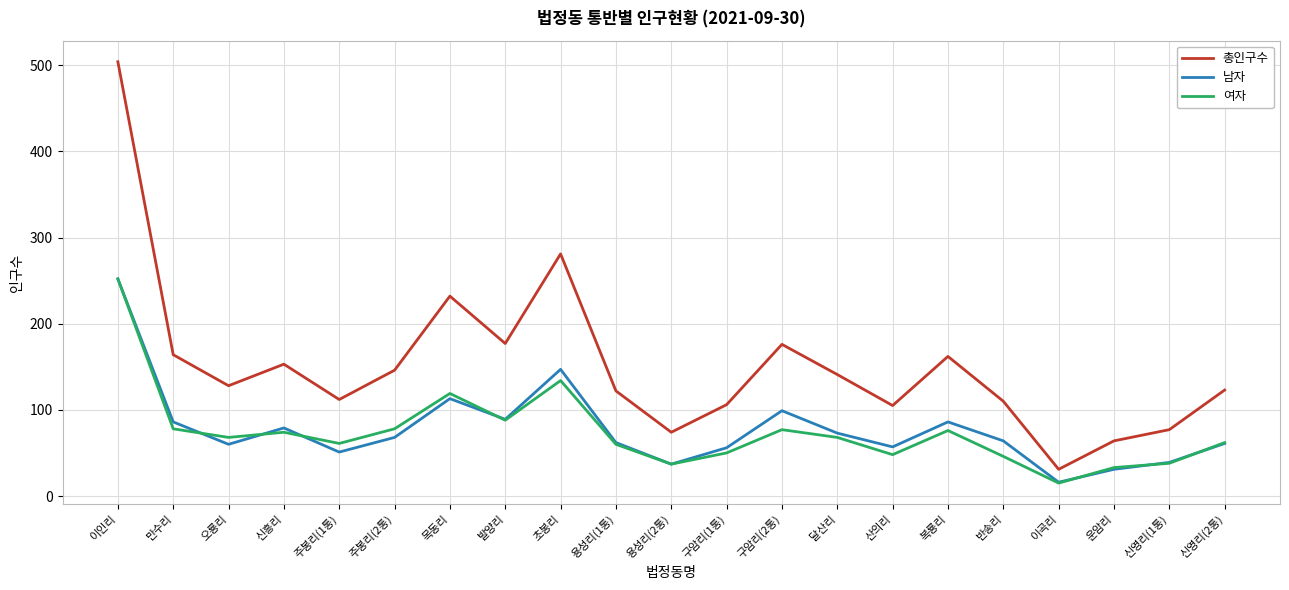

How many values in the 남자 series are below 64?

10